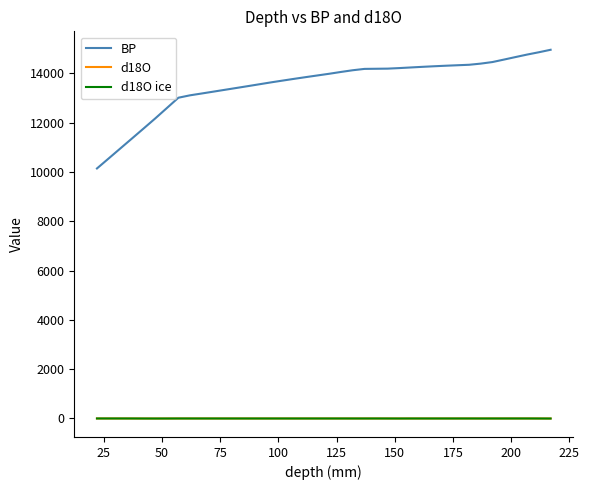

Is this an area chart (filled region under the line)?

No